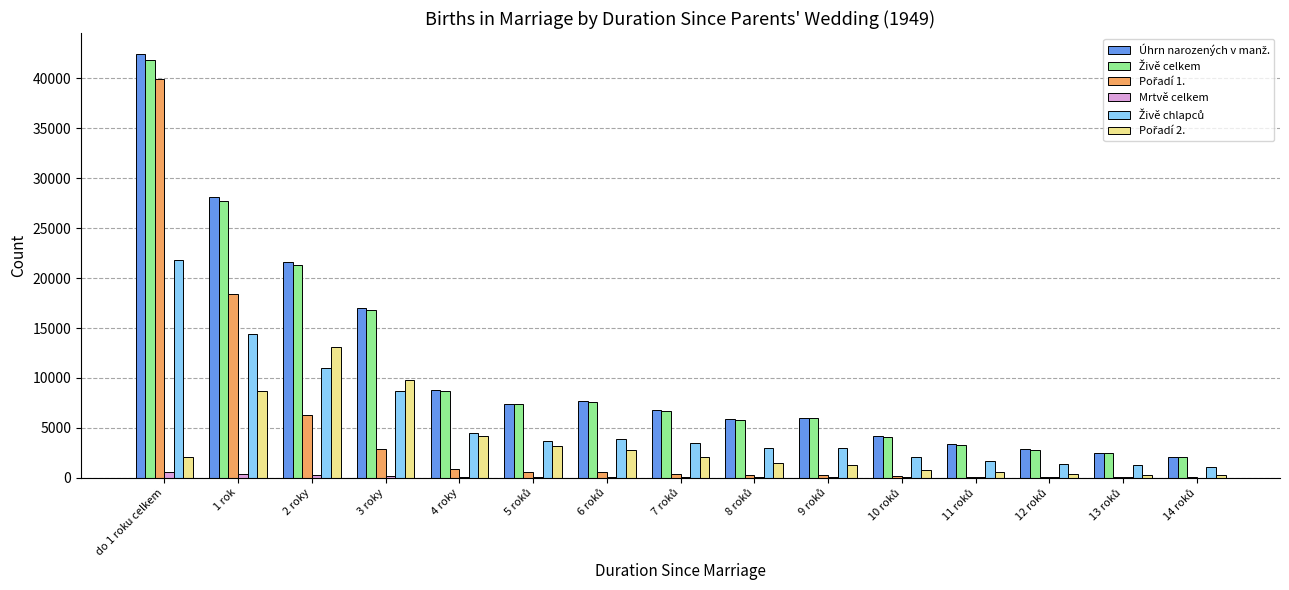

At which category is the sum across all series the highest?

do 1 roku celkem